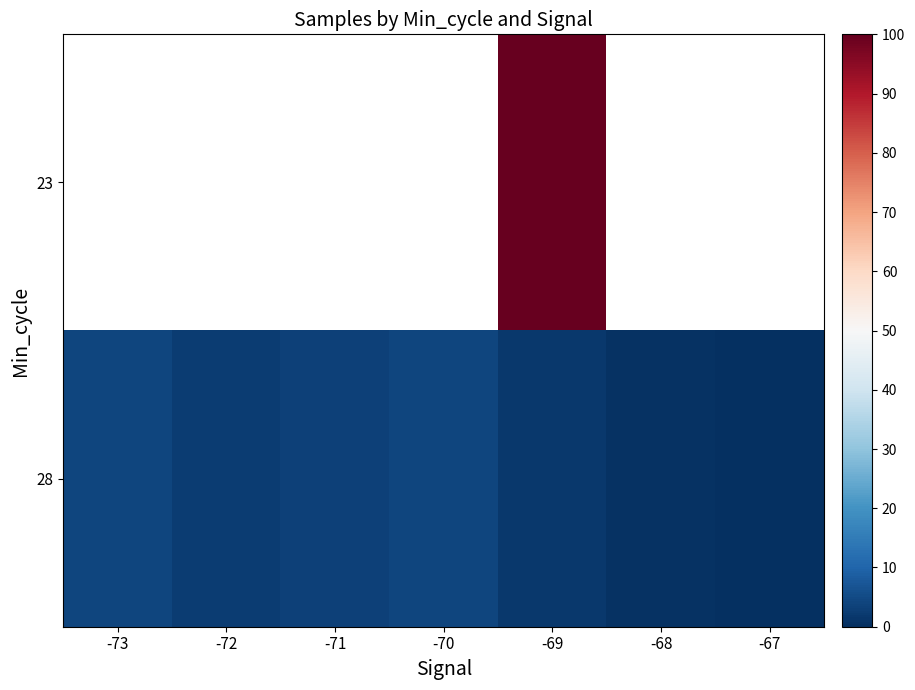

At which category is the sum across all series the highest?

-69